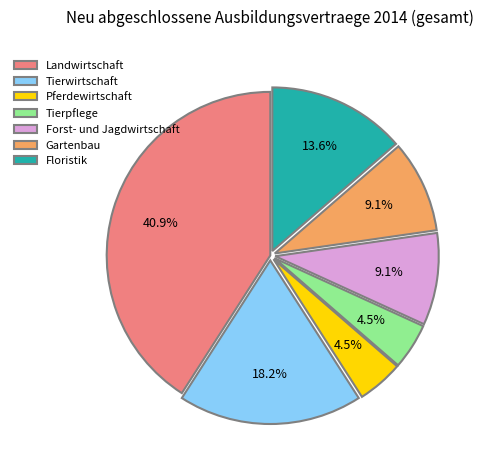

Is there a majority slice in this chart?

No